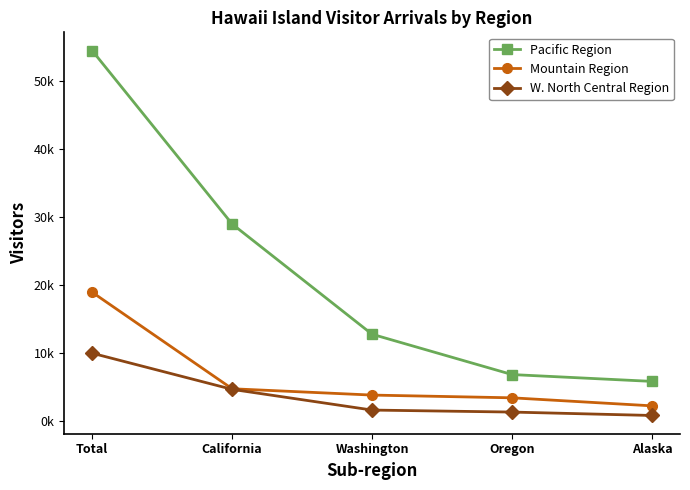

Is the value of Pacific Region at Oregon greater than the value of W. North Central Region at Alaska?

Yes